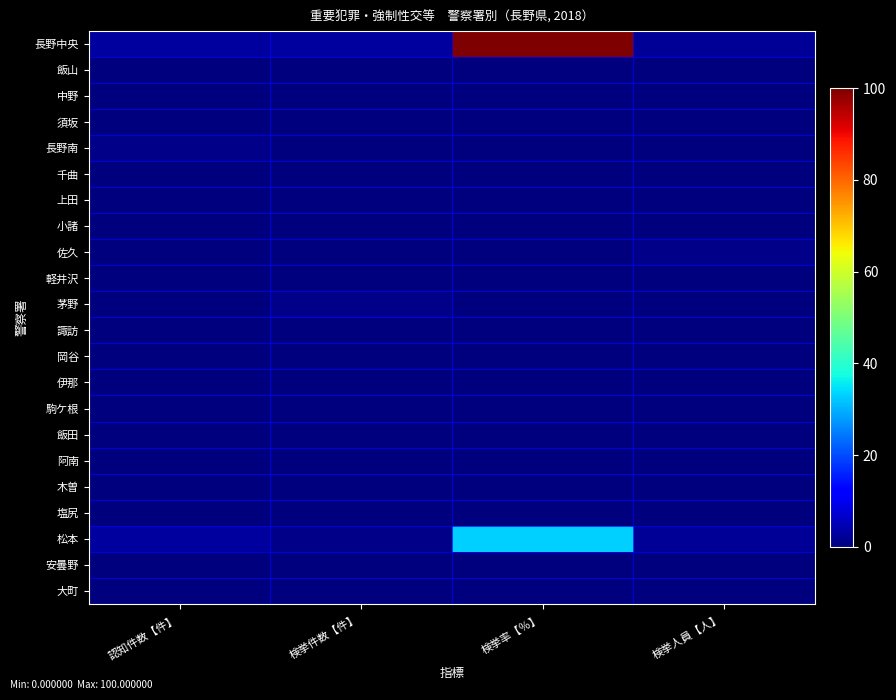

Between 検挙件数【件】 and 検挙率【％】, which is larger?

検挙率【％】